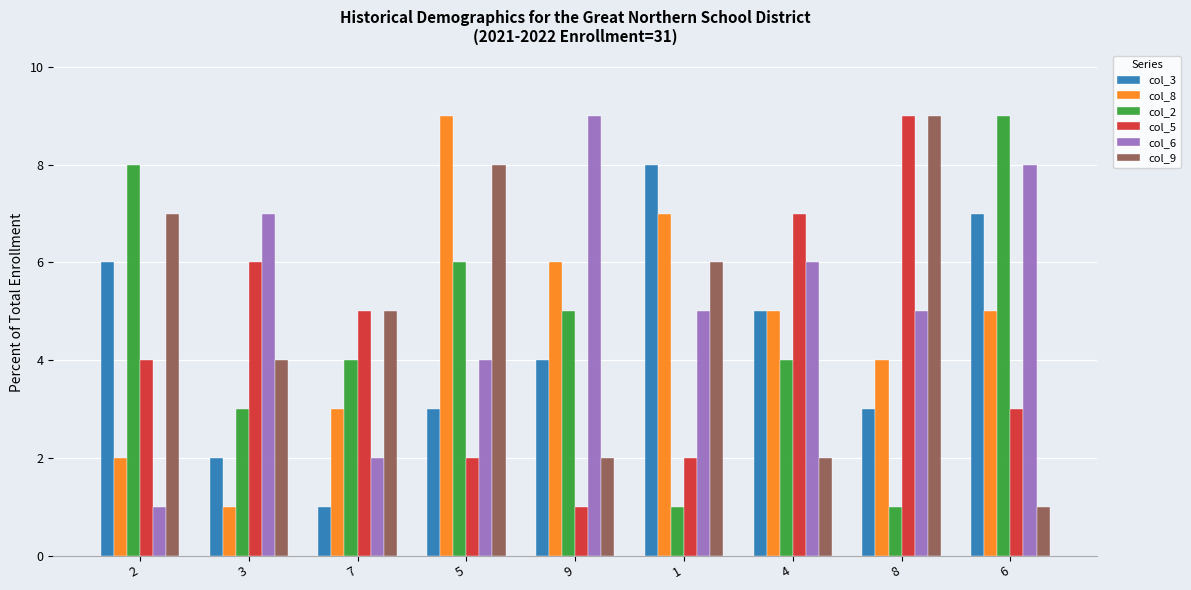

At which label does col_8 reach its minimum?

3